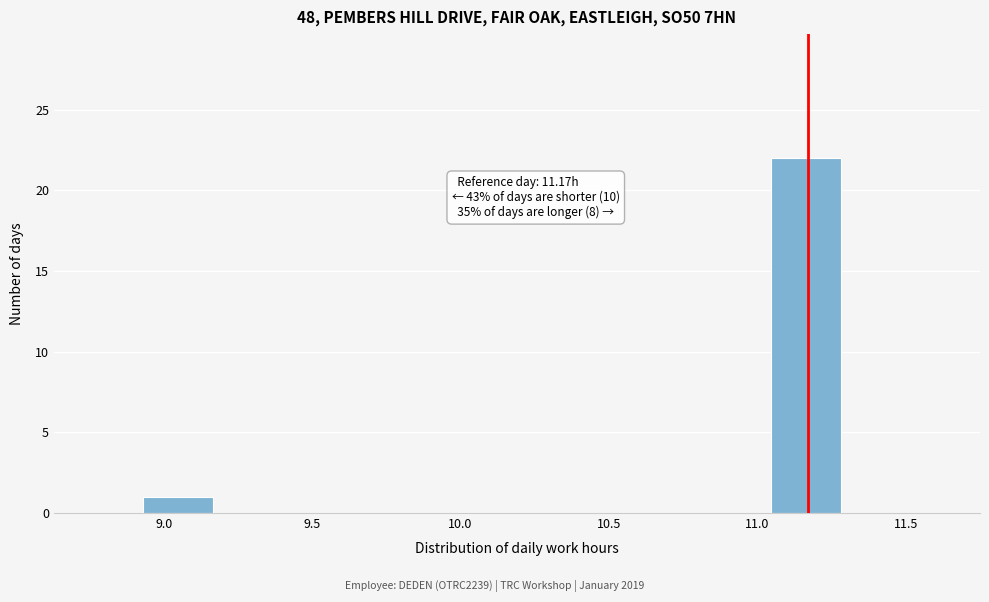

Over which range of the x-axis is the bar tallest?

11.045 to 11.280